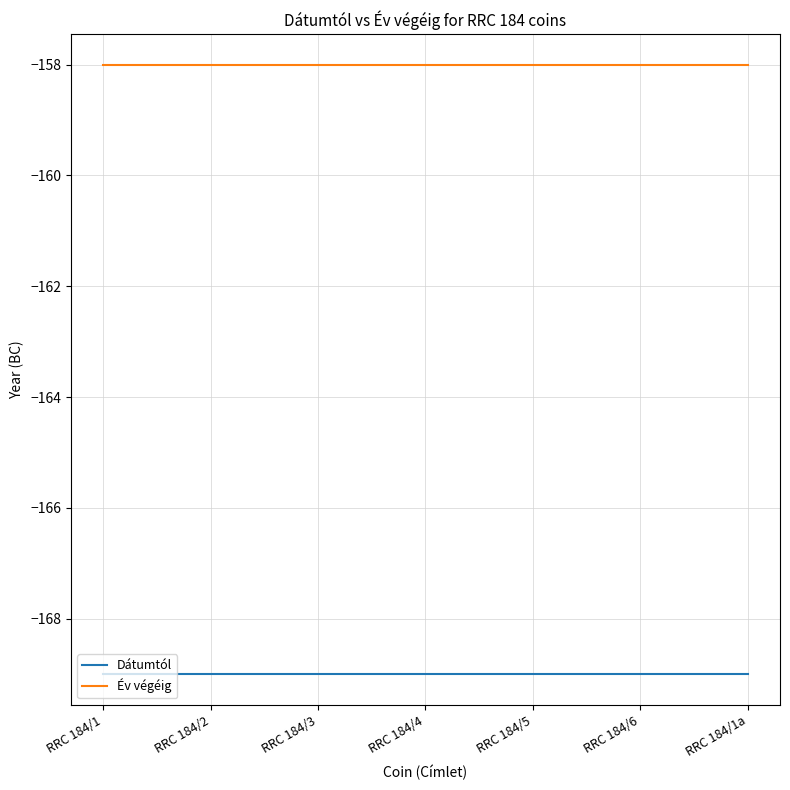

What are all the series names shown in the legend?

Dátumtól, Év végéig